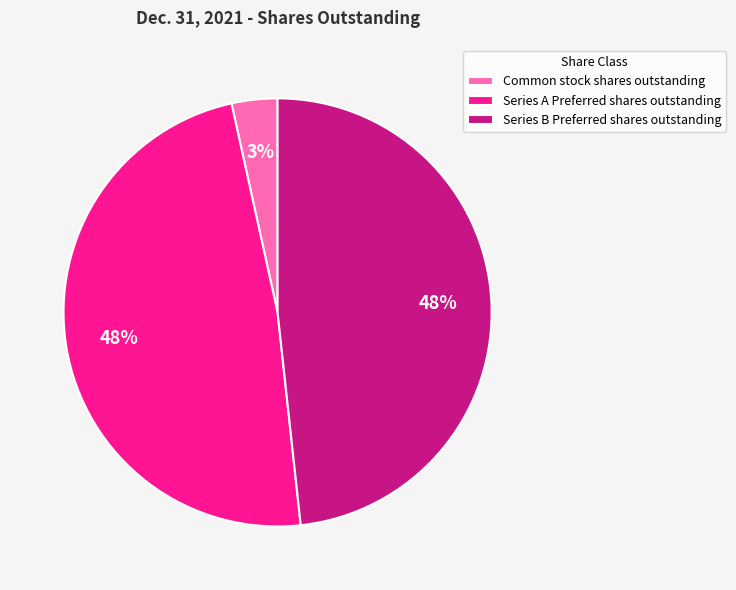

To the nearest percent, what is the combined percentage of Series B Preferred shares outstanding and Common stock shares outstanding?

52%